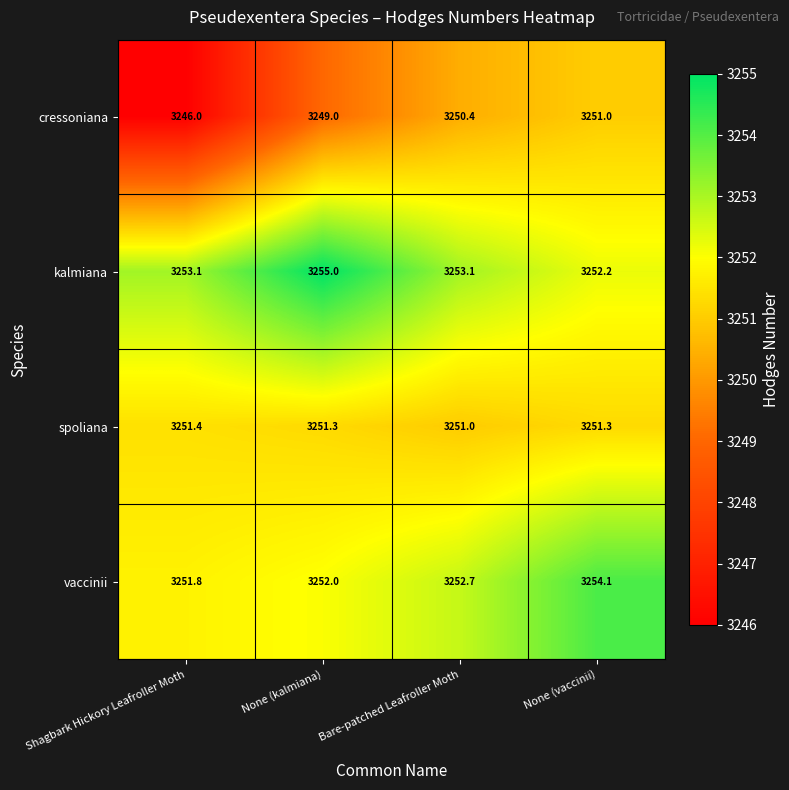

Where is cressoniana nearest to the value 3248?

None (kalmiana)